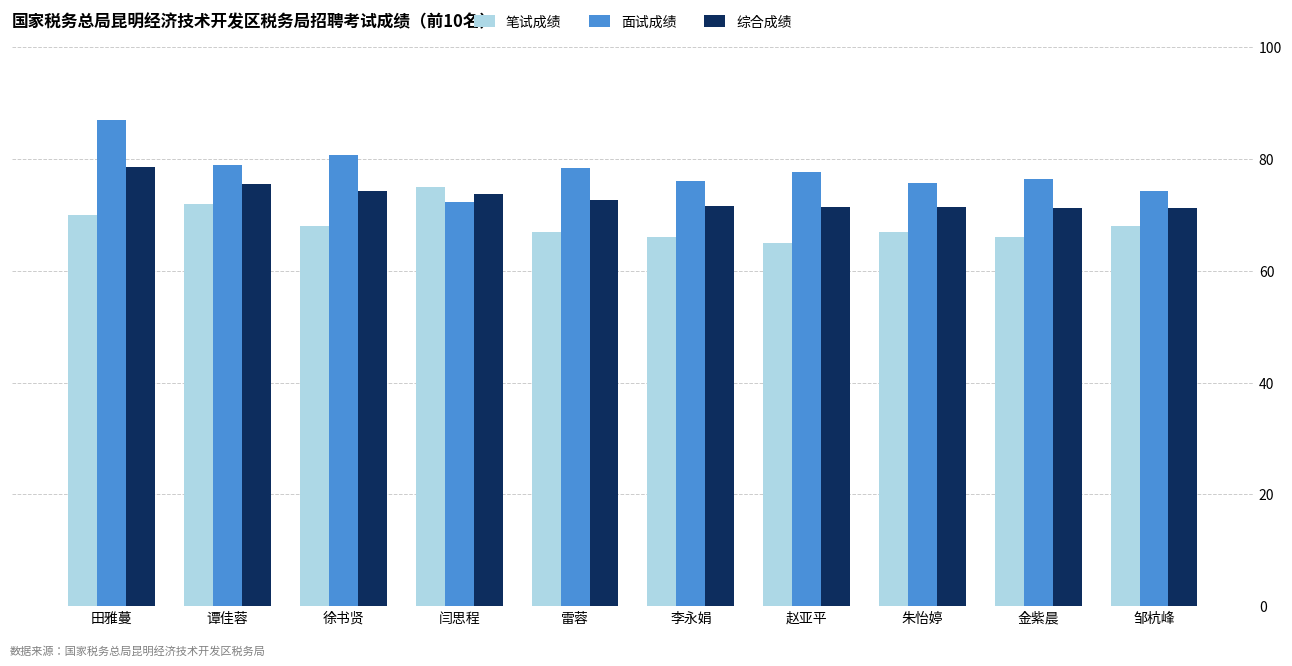

Read the 综合成绩 value at 闫思程.

73.7